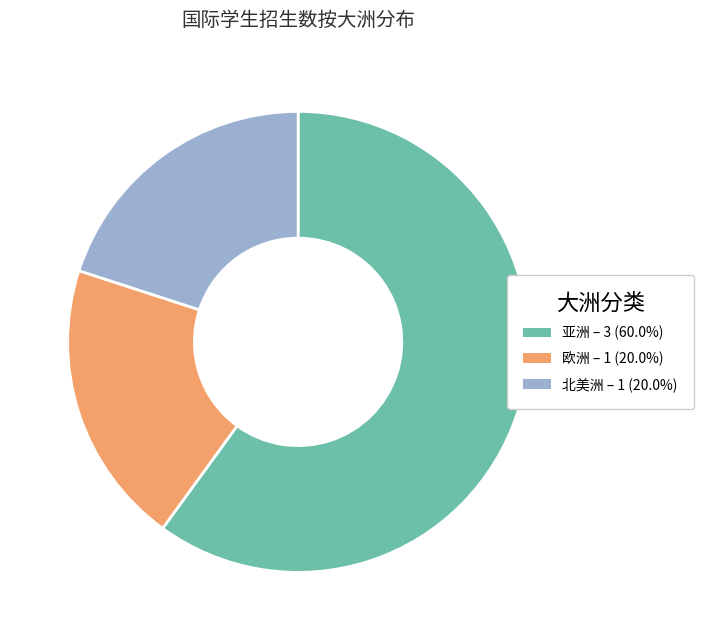

How many segments does this pie chart have?

3